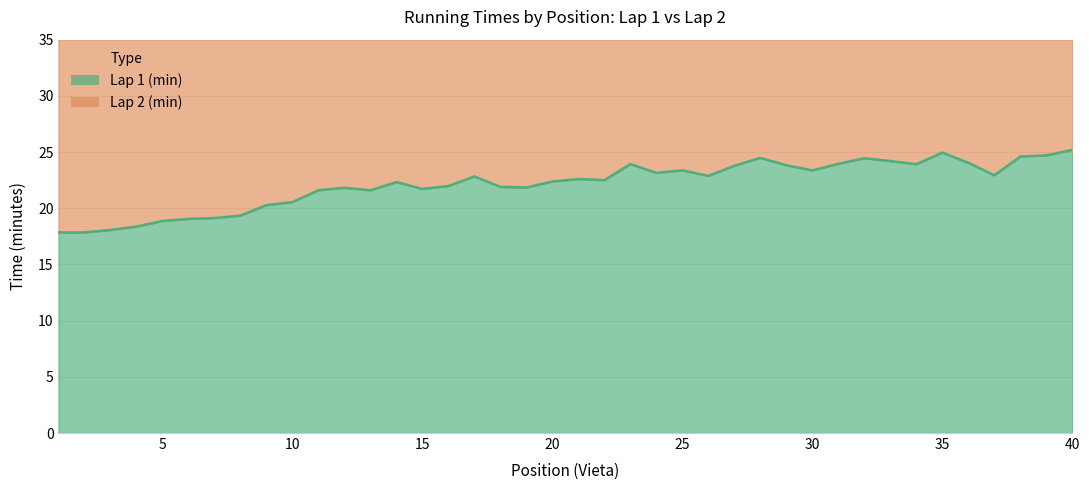

Is it true that Lap 1 (min) equals 37.3 at 34?

False